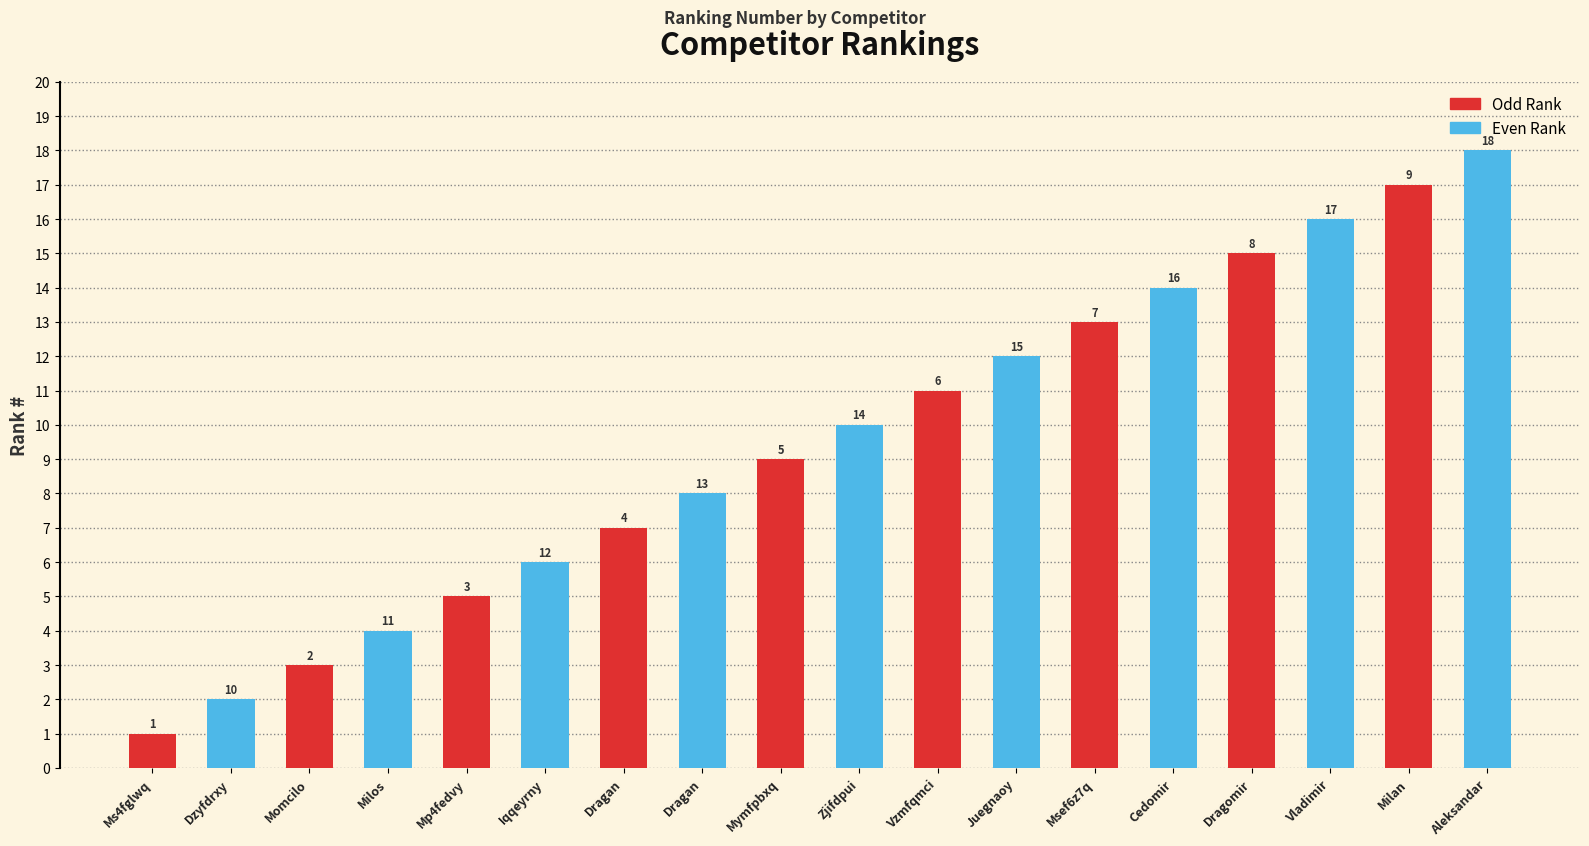

How many series are shown in this chart?

2